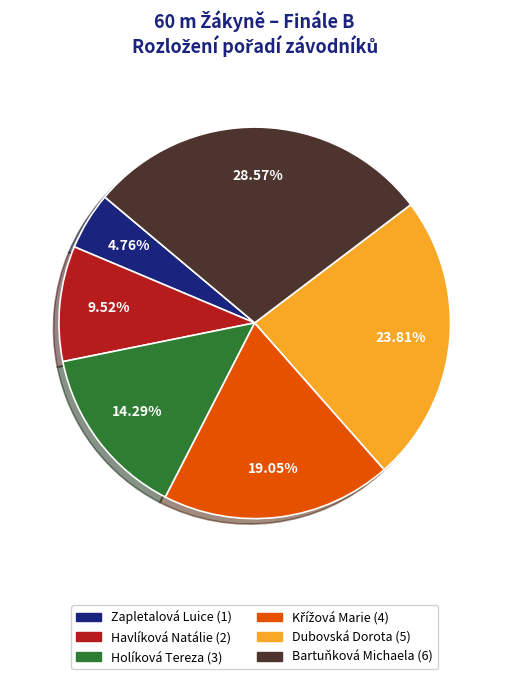

Is the sum of Dubovská Dorota and Bartuňková Michaela greater than half?

Yes